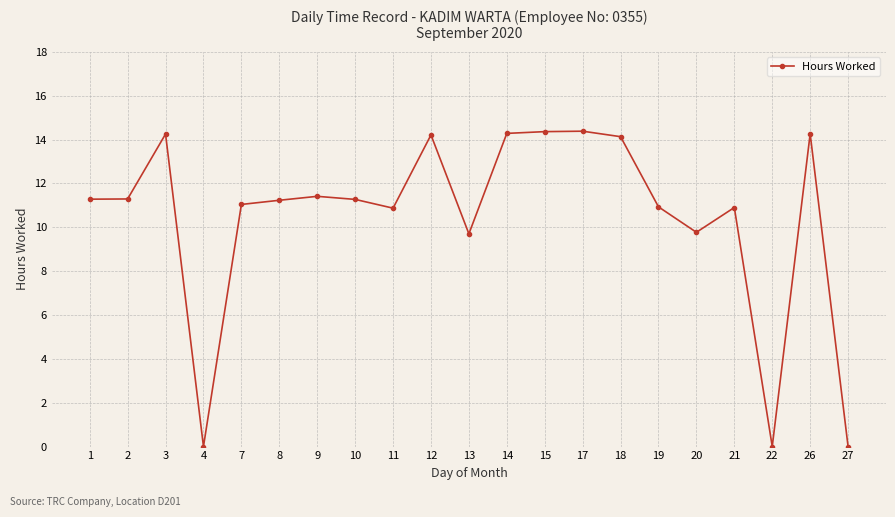

At which category does the data reach its first local peak?

3